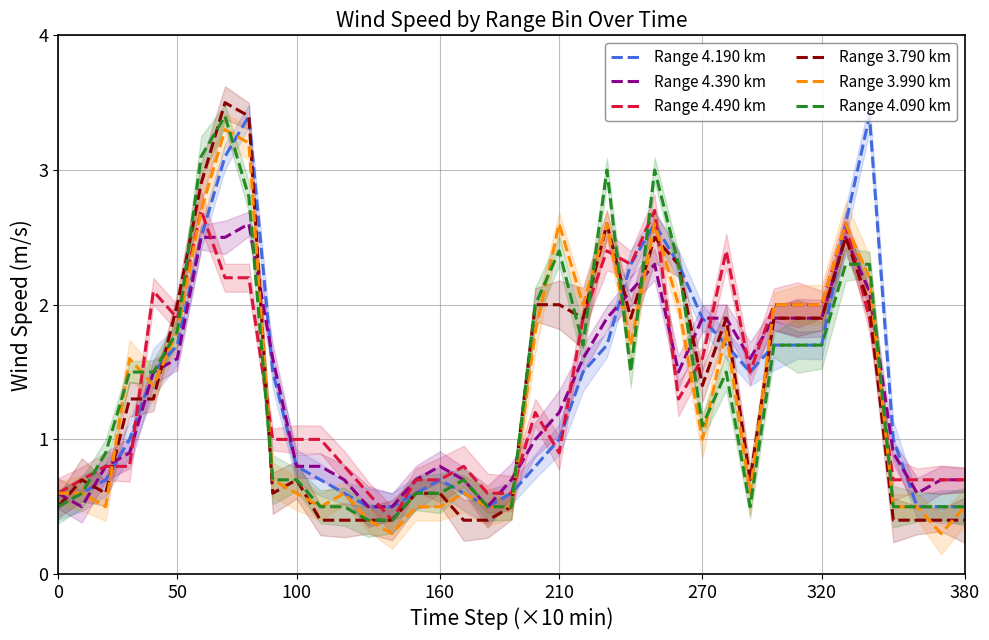

What is the highest value of the Range 4.090 km series?

3.4